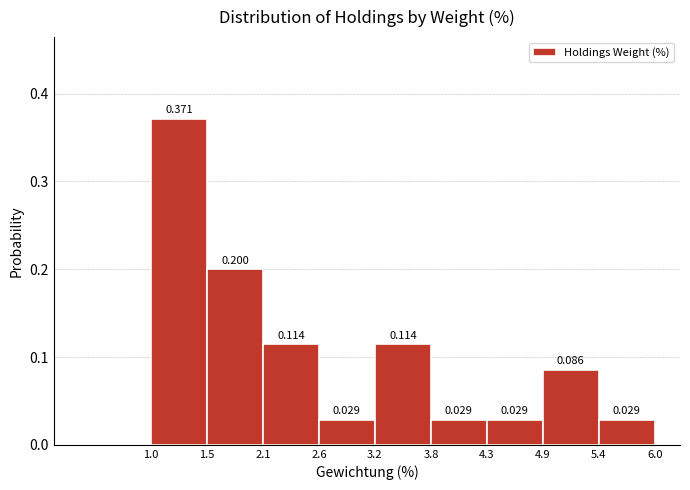

Reading left to right, list every bar in this chart as the range it spans on the x-axis followed by its height.

1.0 to 1.5: 0.371
1.5 to 2.1: 0.200
2.1 to 2.6: 0.114
2.6 to 3.2: 0.029
3.2 to 3.8: 0.114
3.8 to 4.3: 0.029
4.3 to 4.9: 0.029
4.9 to 5.4: 0.086
5.4 to 6.0: 0.029